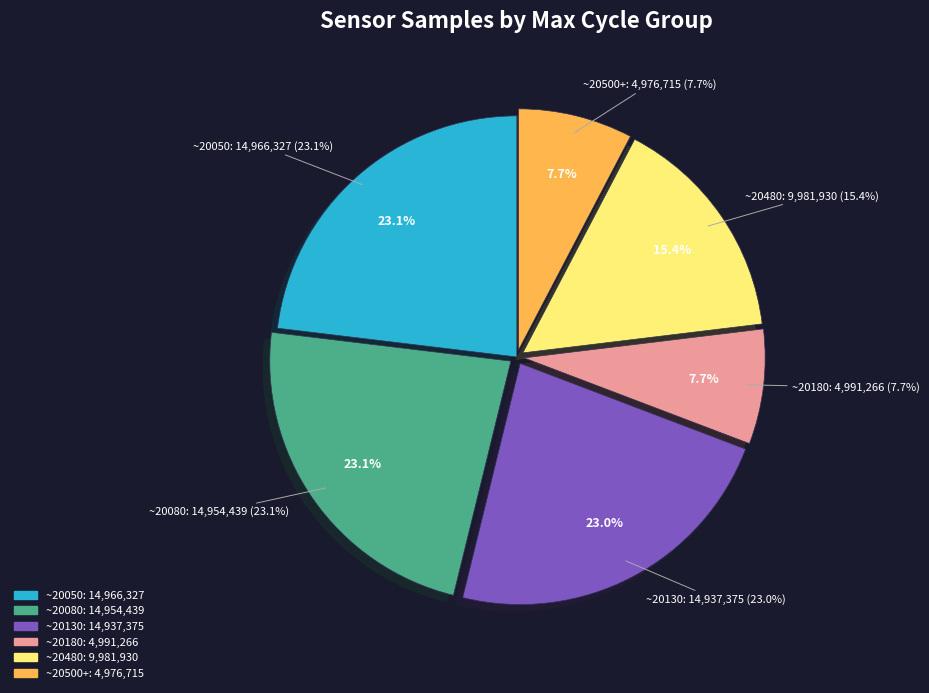

Does any single category account for the majority?

No